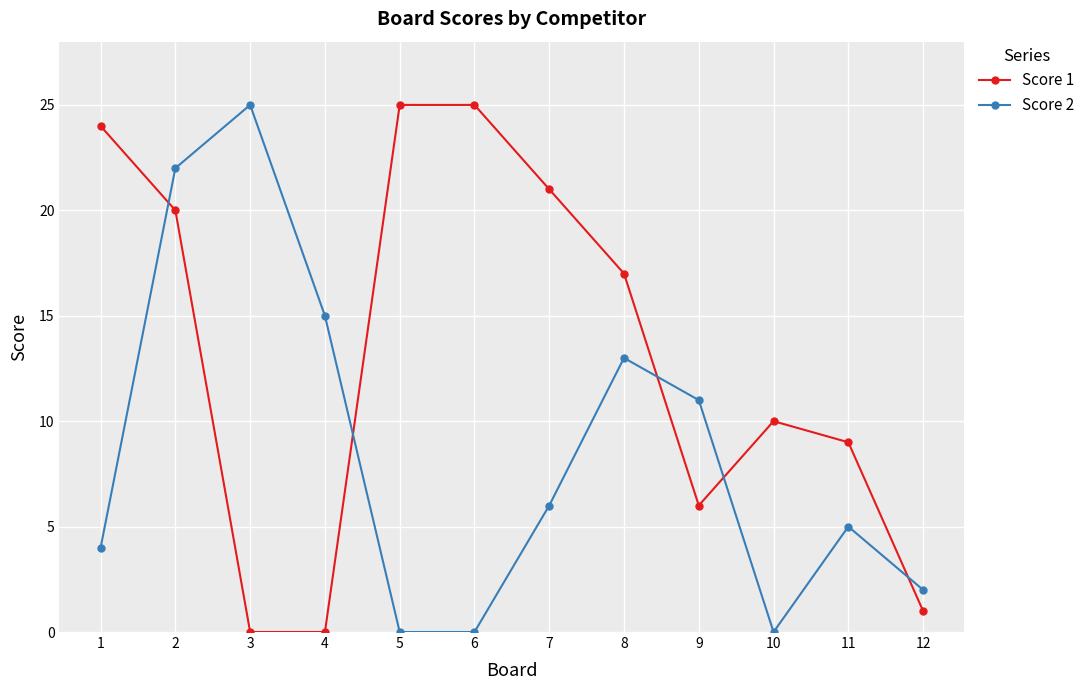

Count the number of categories in the chart.

12